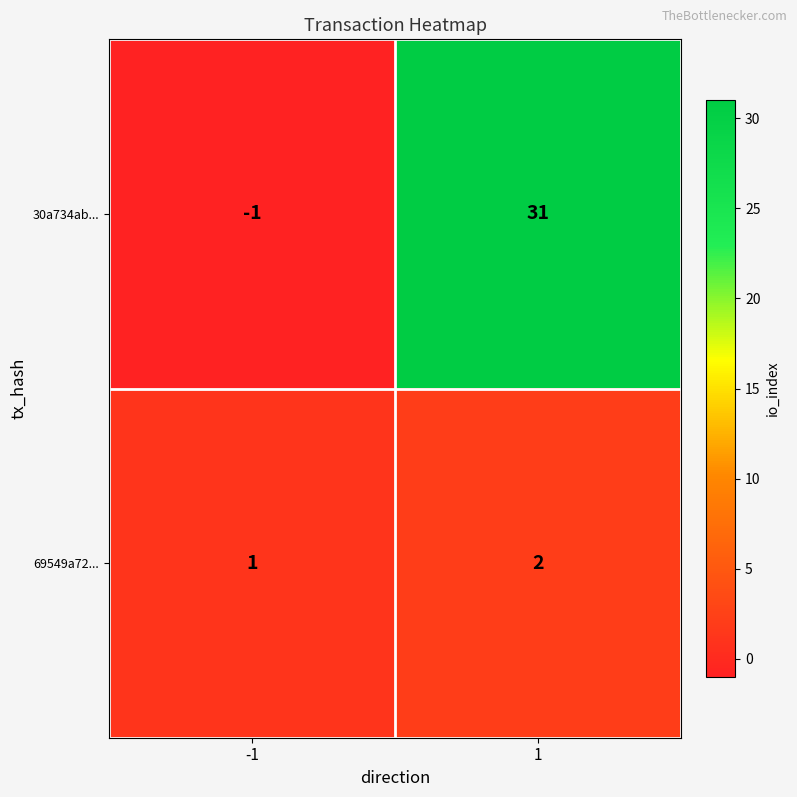

What is the sum of all 69549a72... values?

3